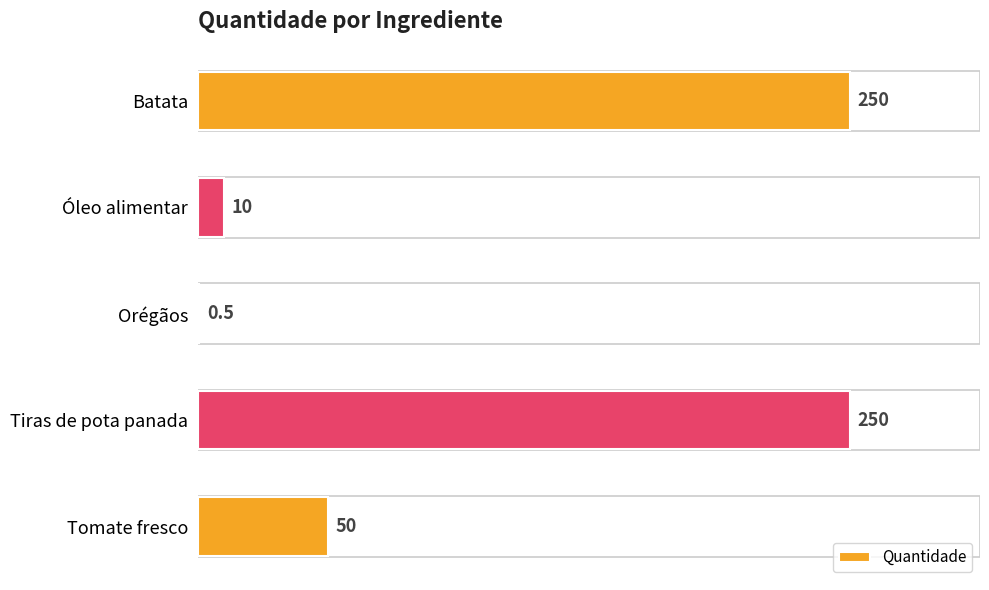

The chart shows a value of 0.5 at Orégãos. True or false?

True